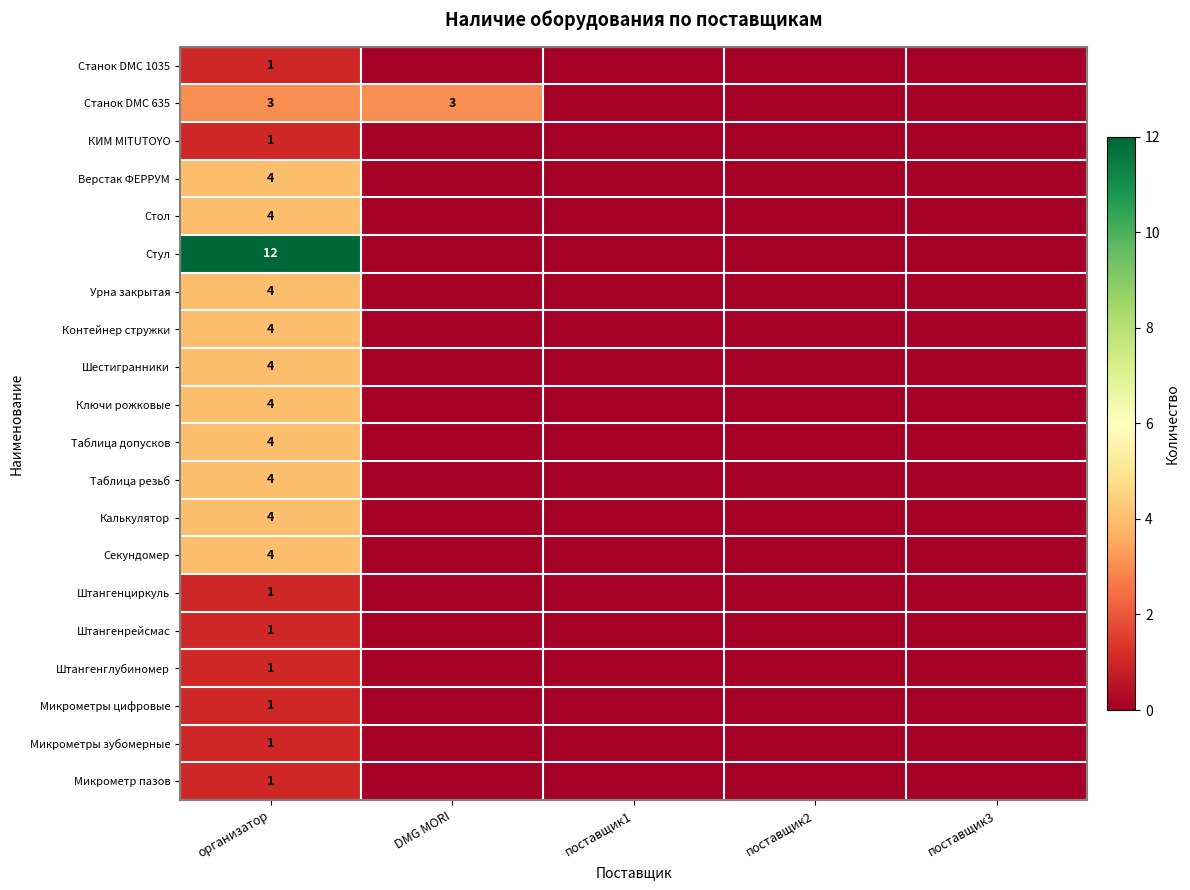

What is the total value across all series at организатор?

63